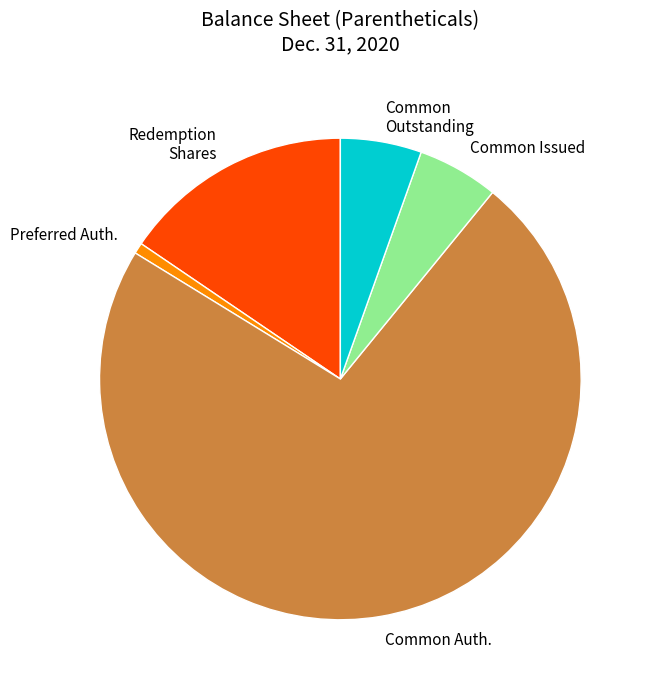

Does any single category account for the majority?

Yes